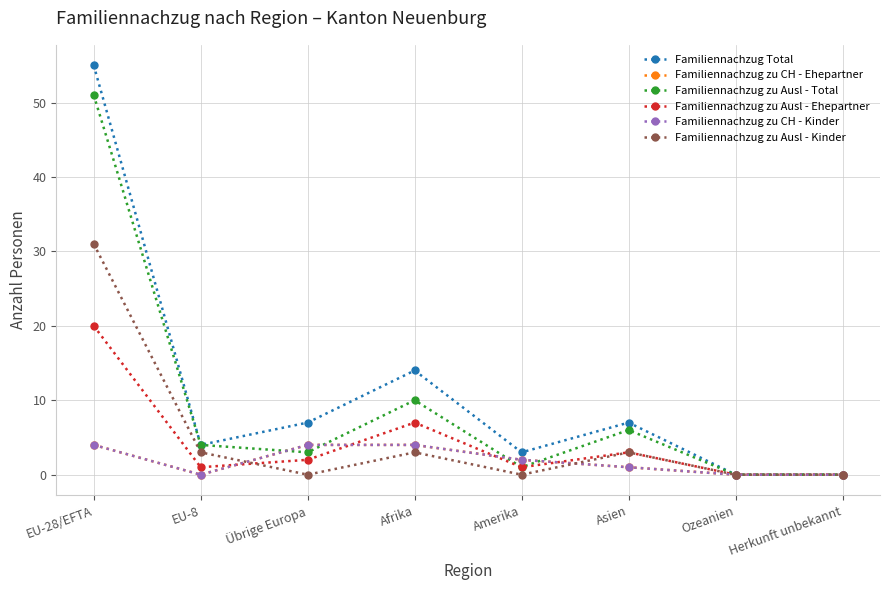

What is the greatest value displayed?

55